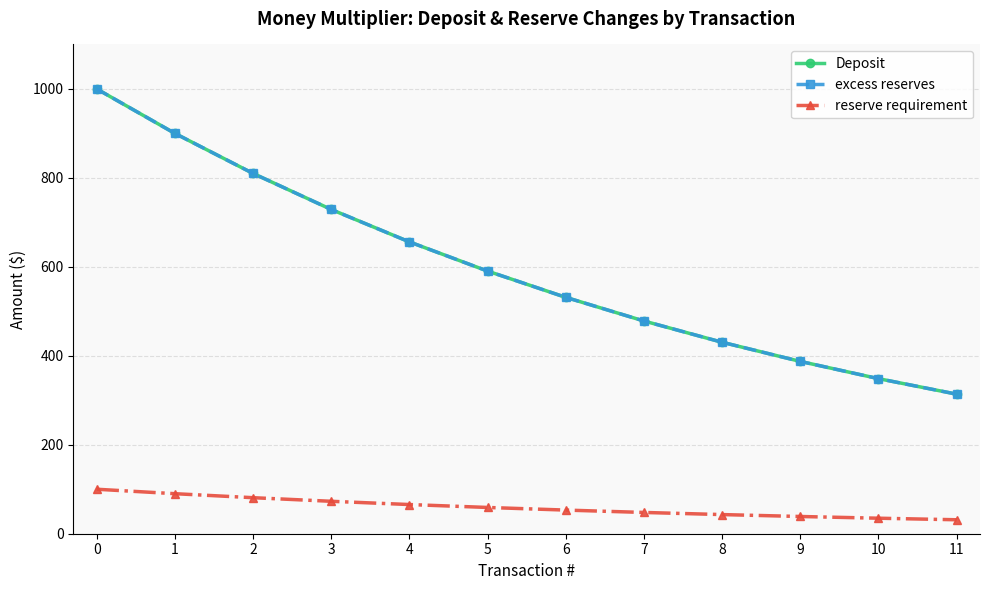

Read the Deposit value at 9.

387.4